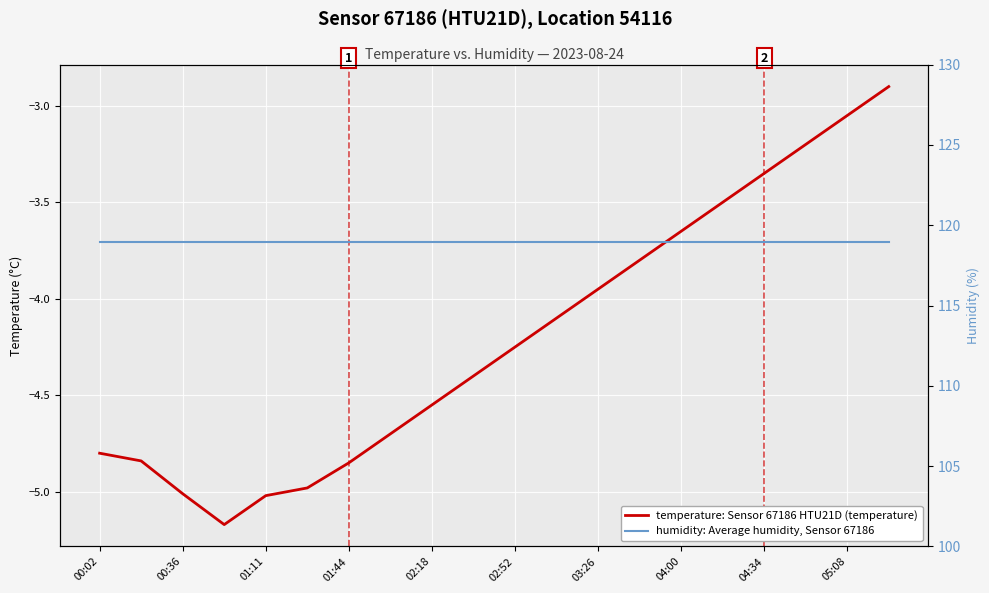

True or false: temperature: Sensor 67186 HTU21D (temperature) and humidity: Average humidity, Sensor 67186 cross at least once.

False